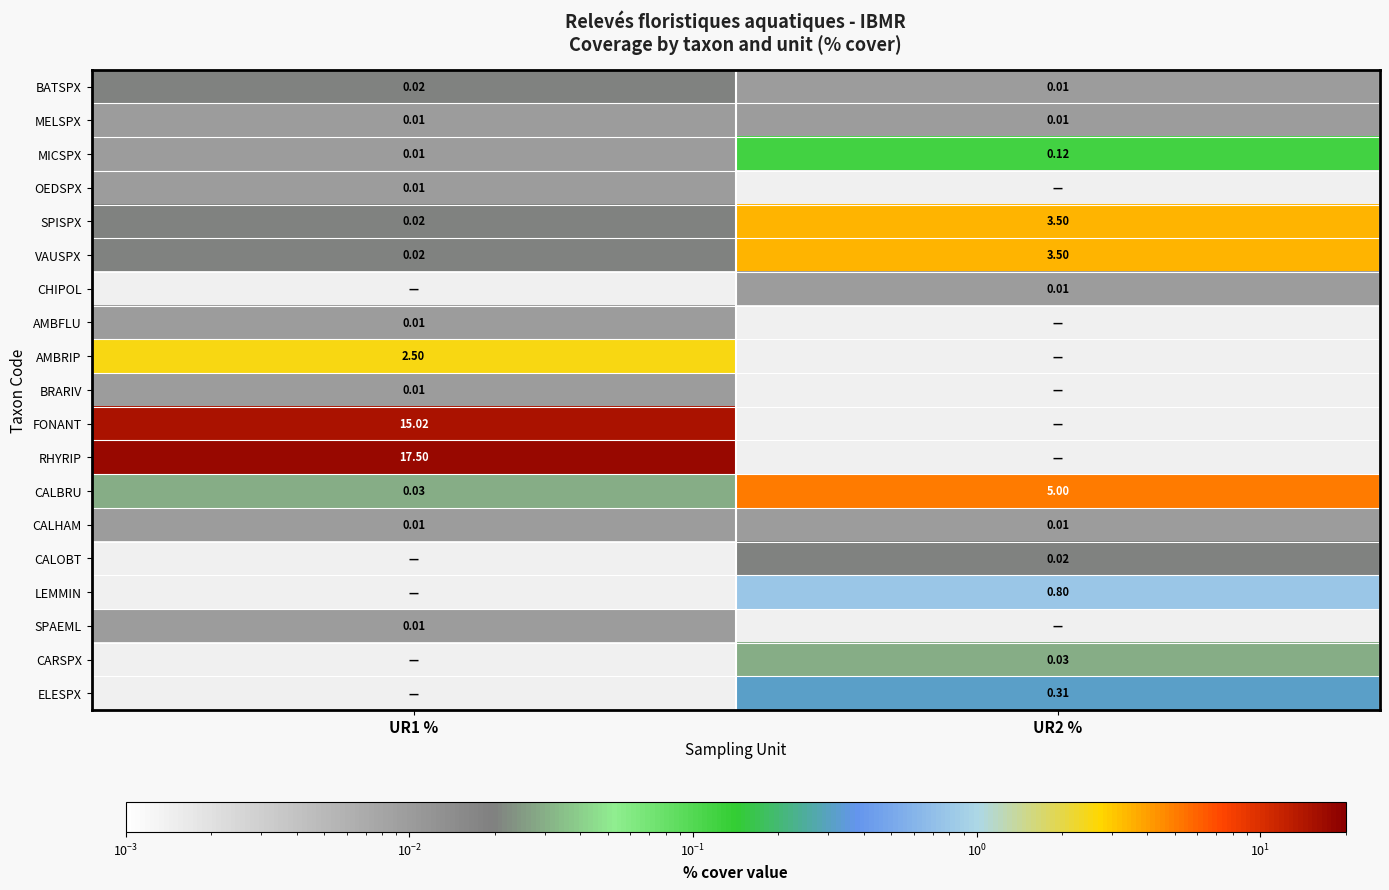

Which category has the lowest value across all series?

UR2 %